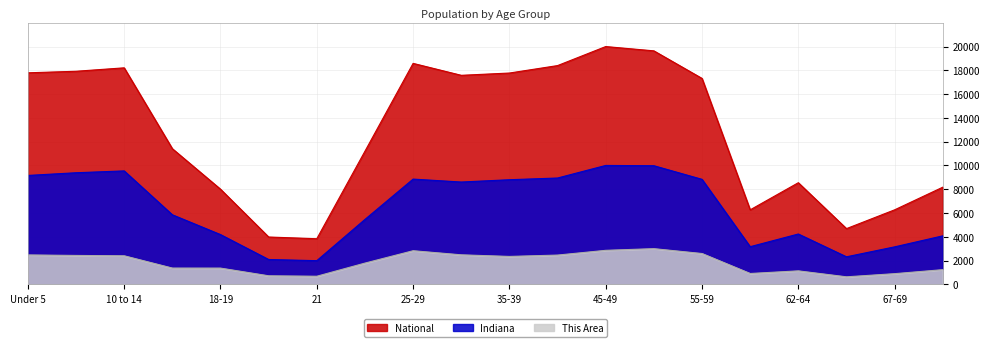

What is the label of the 3rd point from the left?

10 to 14